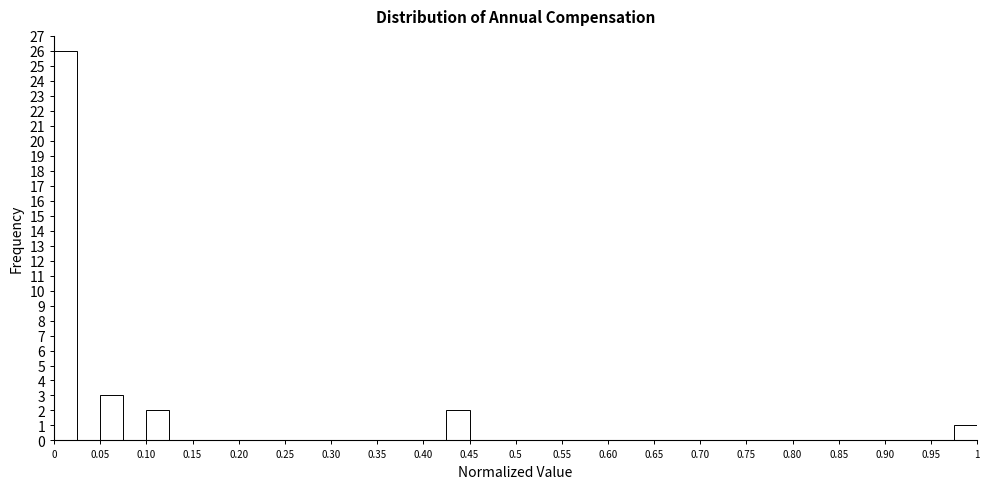

Reading left to right, transcribe this chart: for each bar, give the range it covers on the x-axis and its height. The values are not printed on the chart, so give them approximately, as read against the axis.

0.000 to 0.025: 26
0.025 to 0.050: 0
0.050 to 0.075: 3
0.075 to 0.100: 0
0.100 to 0.125: 2
0.125 to 0.150: 0
0.150 to 0.175: 0
0.175 to 0.200: 0
0.200 to 0.225: 0
0.225 to 0.250: 0
0.250 to 0.275: 0
0.275 to 0.300: 0
0.300 to 0.325: 0
0.325 to 0.350: 0
0.350 to 0.375: 0
0.375 to 0.400: 0
0.400 to 0.425: 0
0.425 to 0.450: 2
0.450 to 0.475: 0
0.475 to 0.500: 0
0.500 to 0.525: 0
0.525 to 0.550: 0
0.550 to 0.575: 0
0.575 to 0.600: 0
0.600 to 0.625: 0
0.625 to 0.650: 0
0.650 to 0.675: 0
0.675 to 0.700: 0
0.700 to 0.725: 0
0.725 to 0.750: 0
0.750 to 0.775: 0
0.775 to 0.800: 0
0.800 to 0.825: 0
0.825 to 0.850: 0
0.850 to 0.875: 0
0.875 to 0.900: 0
0.900 to 0.925: 0
0.925 to 0.950: 0
0.950 to 0.975: 0
0.975 to 1.000: 1